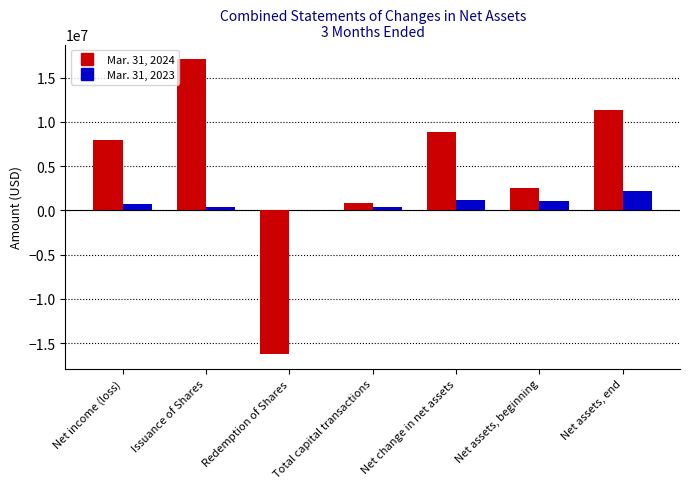

What are all the series names shown in the legend?

Mar. 31, 2024, Mar. 31, 2023